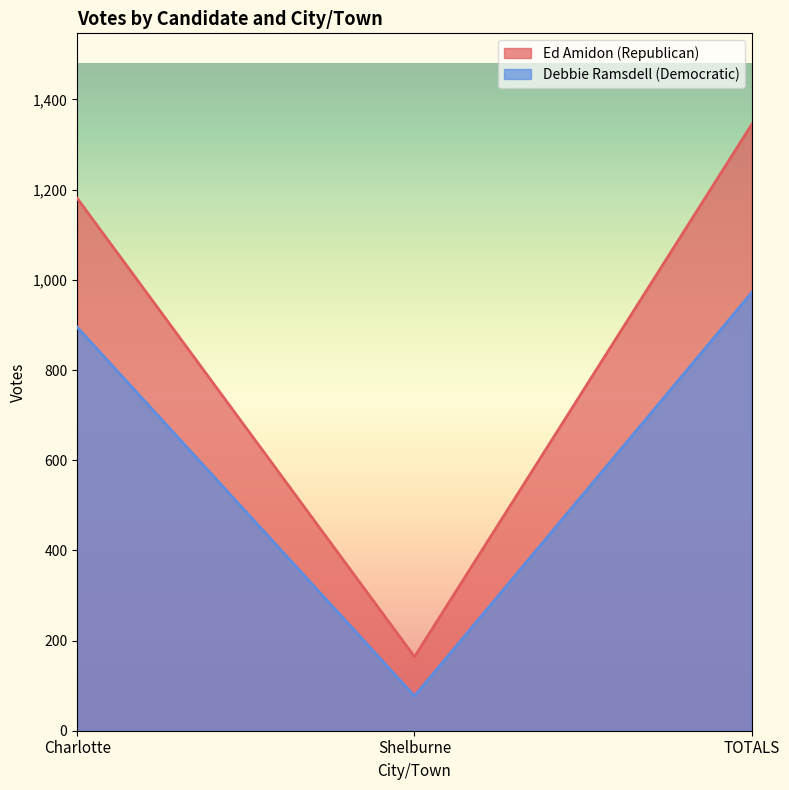

How many series are shown in this chart?

2